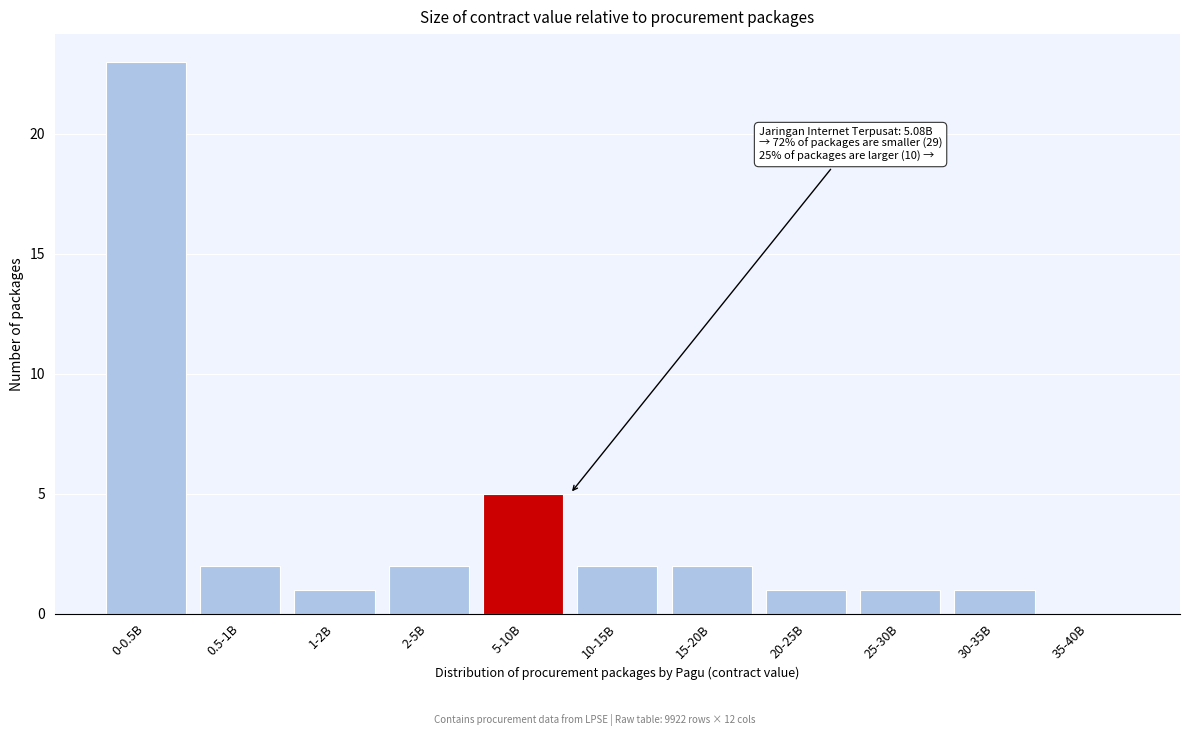

Reading left to right, transcribe all the data shown in this chart.

0-0.5B=23	0.5-1B=2	1-2B=1	2-5B=2	5-10B=5	10-15B=2	15-20B=2	20-25B=1	25-30B=1	30-35B=1	35-40B=0